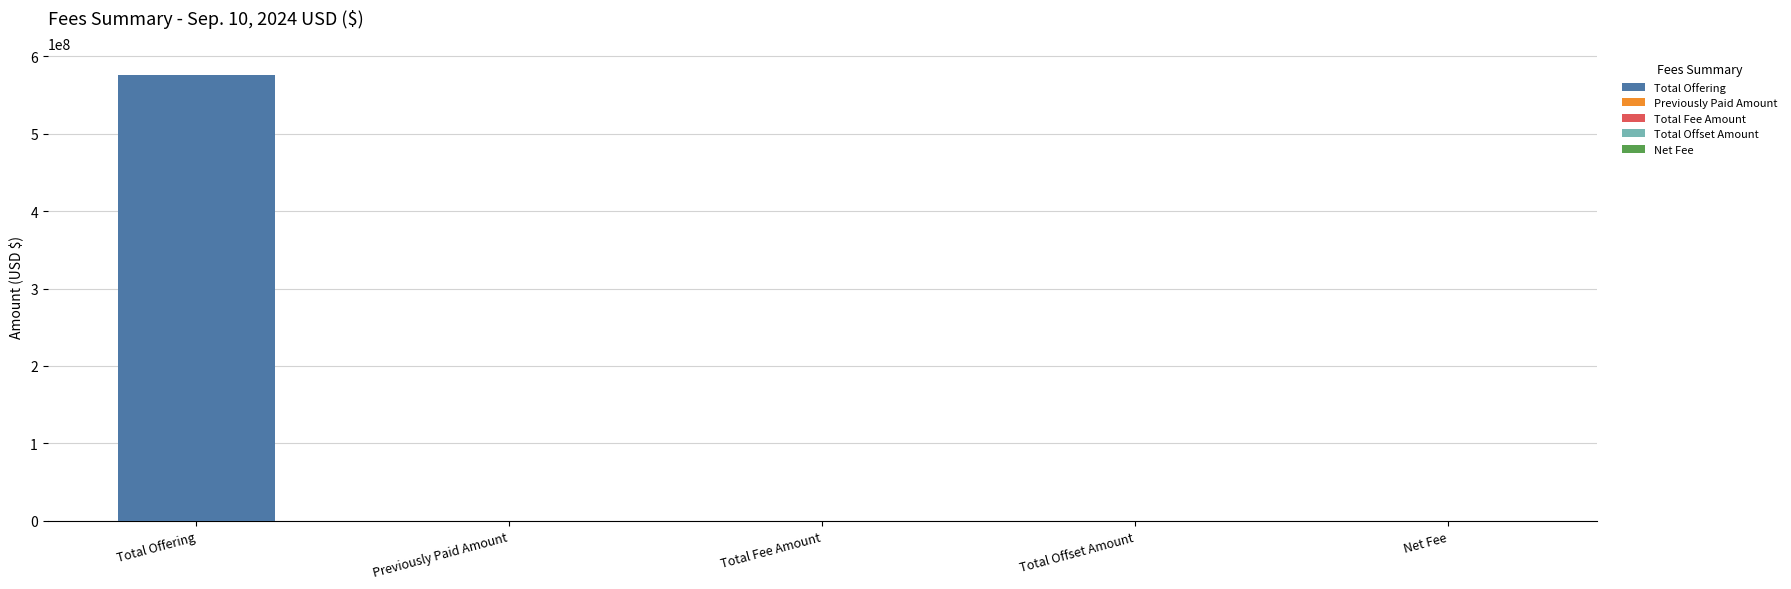

Between Total Offset Amount and Net Fee, which is larger?

Net Fee